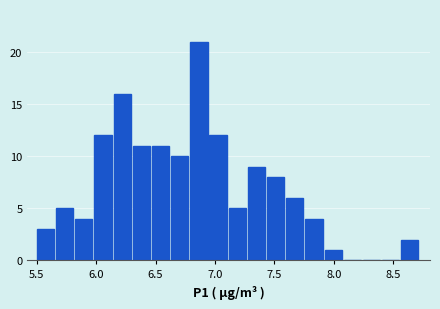

Around what value on the x-axis is the tallest bar? Give the approximate position of its centre, as read against the axis.

6.85